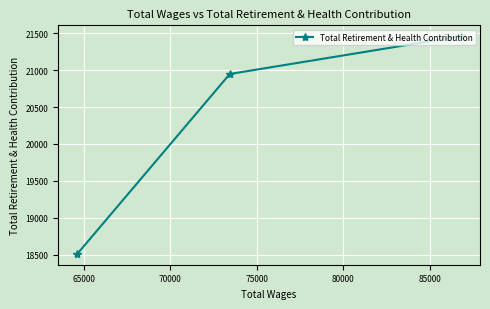

What is the minimum value shown in the chart?

18514